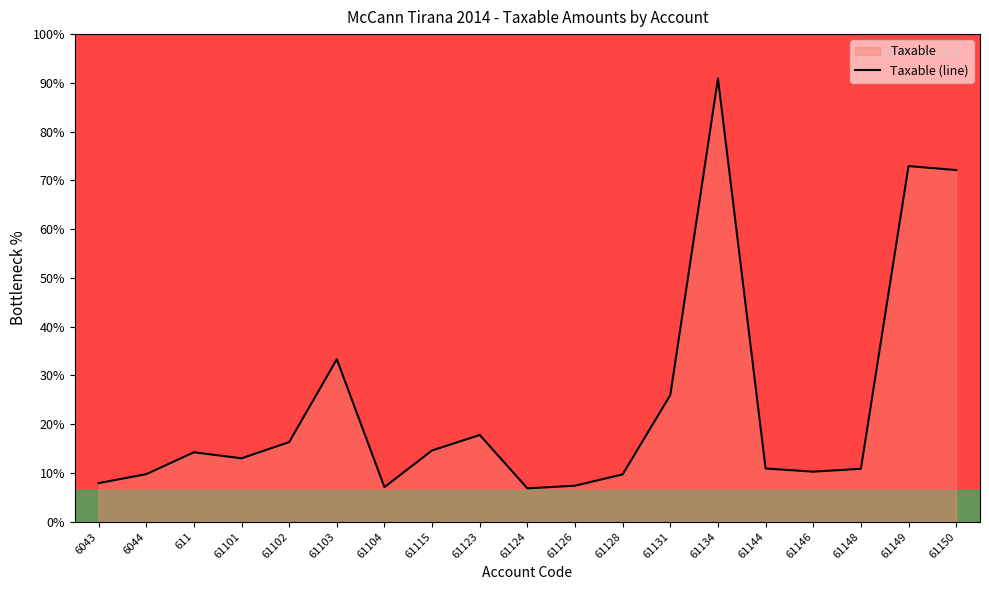

What is the label of the 19th point from the right?

6043